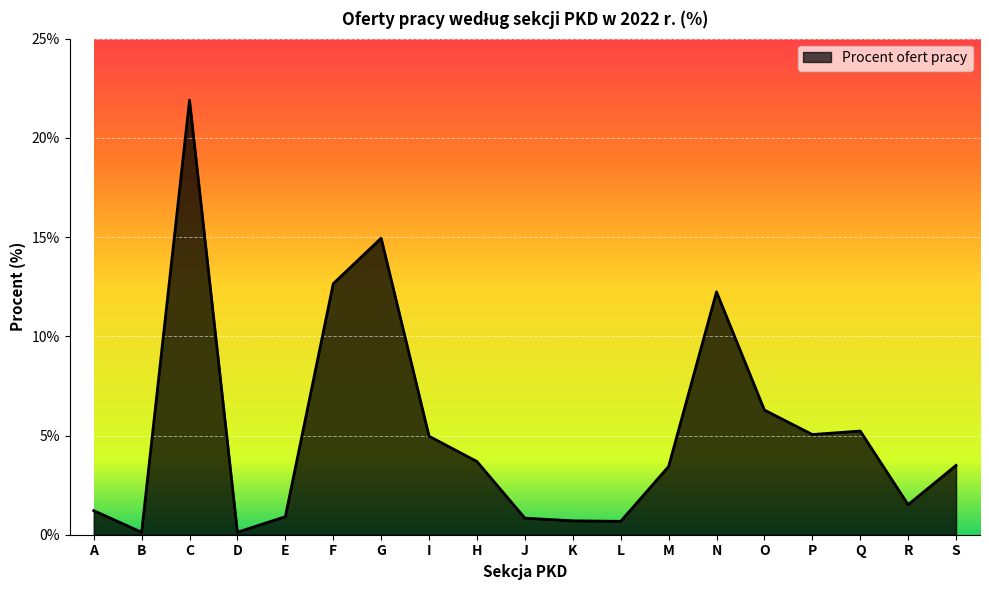

What is the difference between the maximum and minimum values?

21.8